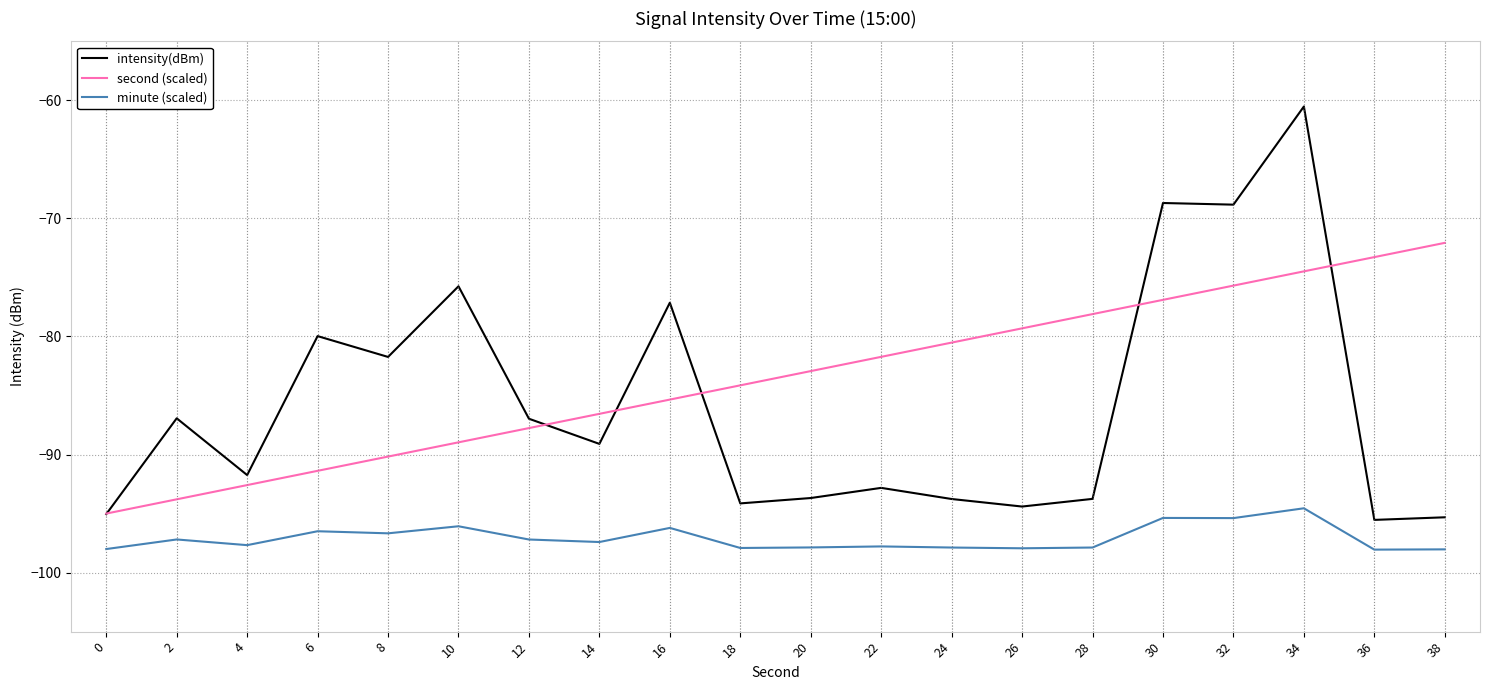

At which category does the chart reach its peak across all series?

34